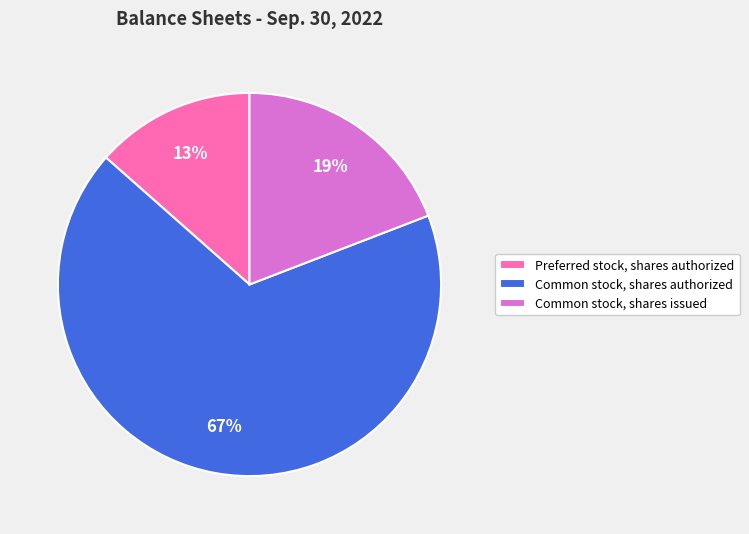

Which slice represents more than half of the pie?

Common stock, shares authorized